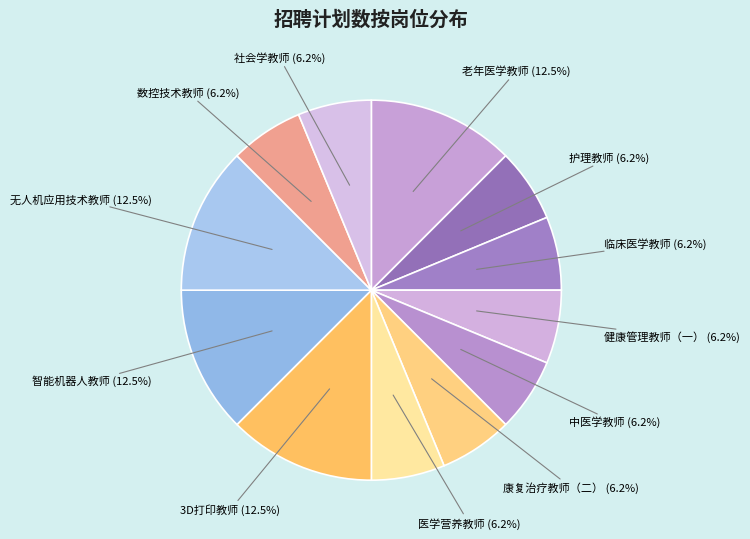

What is the ratio of the value at 智能机器人教师 to the value at 临床医学教师?

2.0